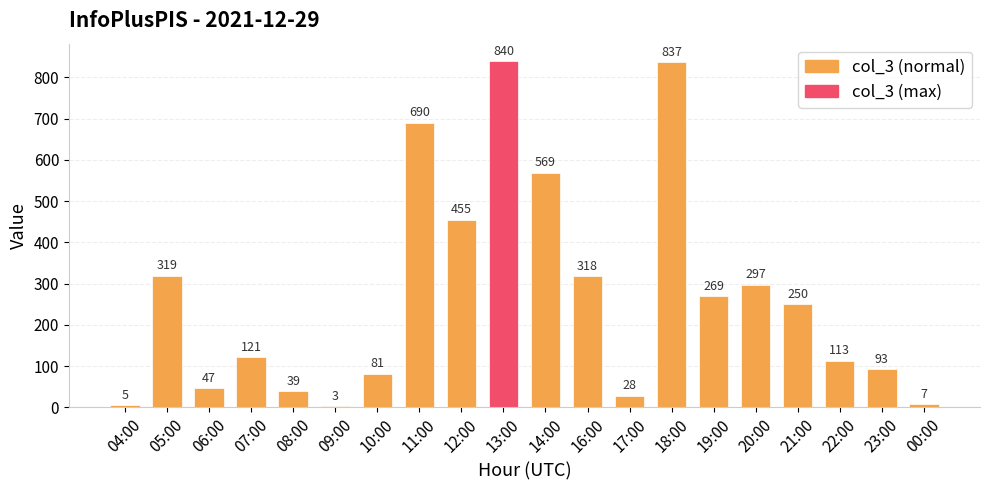

List the labels in order of value, smallest first.

09:00, 04:00, 00:00, 17:00, 08:00, 06:00, 10:00, 23:00, 22:00, 07:00, 21:00, 19:00, 20:00, 16:00, 05:00, 12:00, 14:00, 11:00, 18:00, 13:00